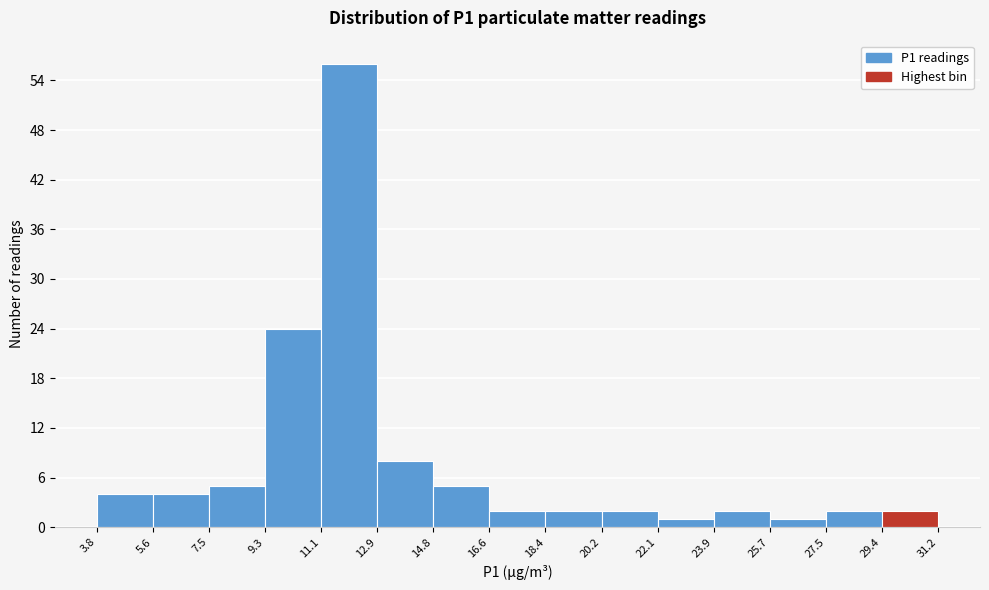

Over which range of the x-axis is the bar tallest?

11.1 to 12.9